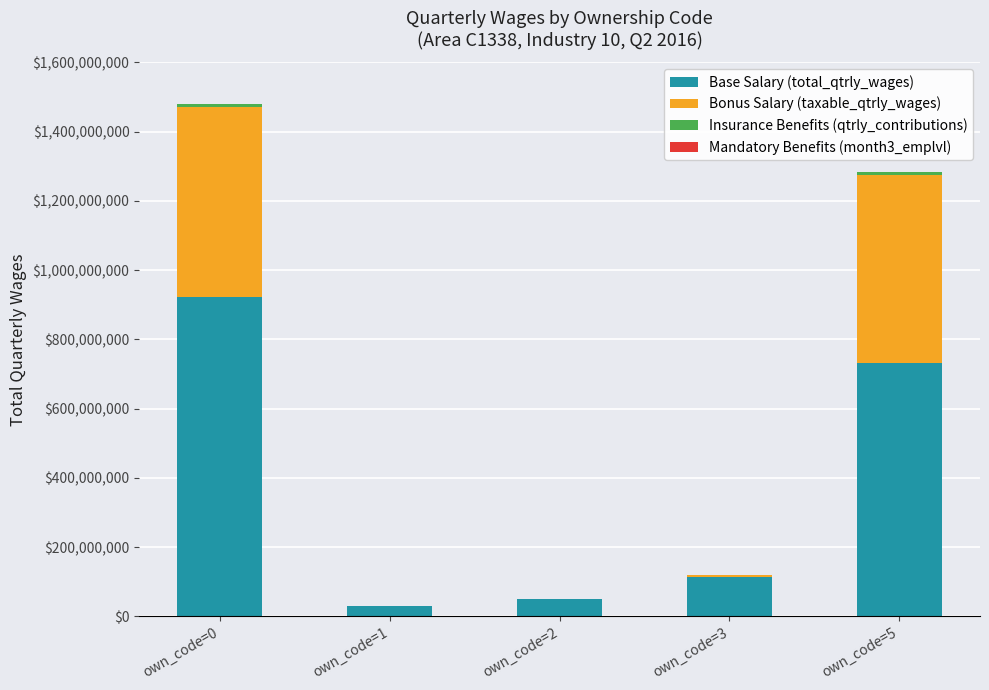

What is the highest value of the Base Salary (total_qtrly_wages) series?

923401478